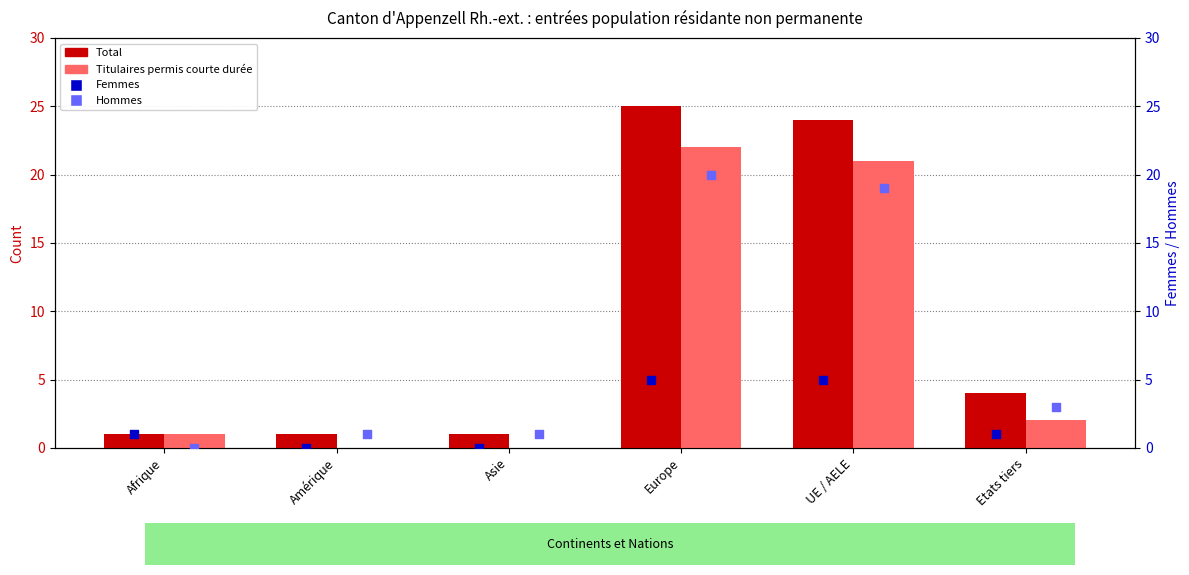

Which series contains the highest Y value?

Total